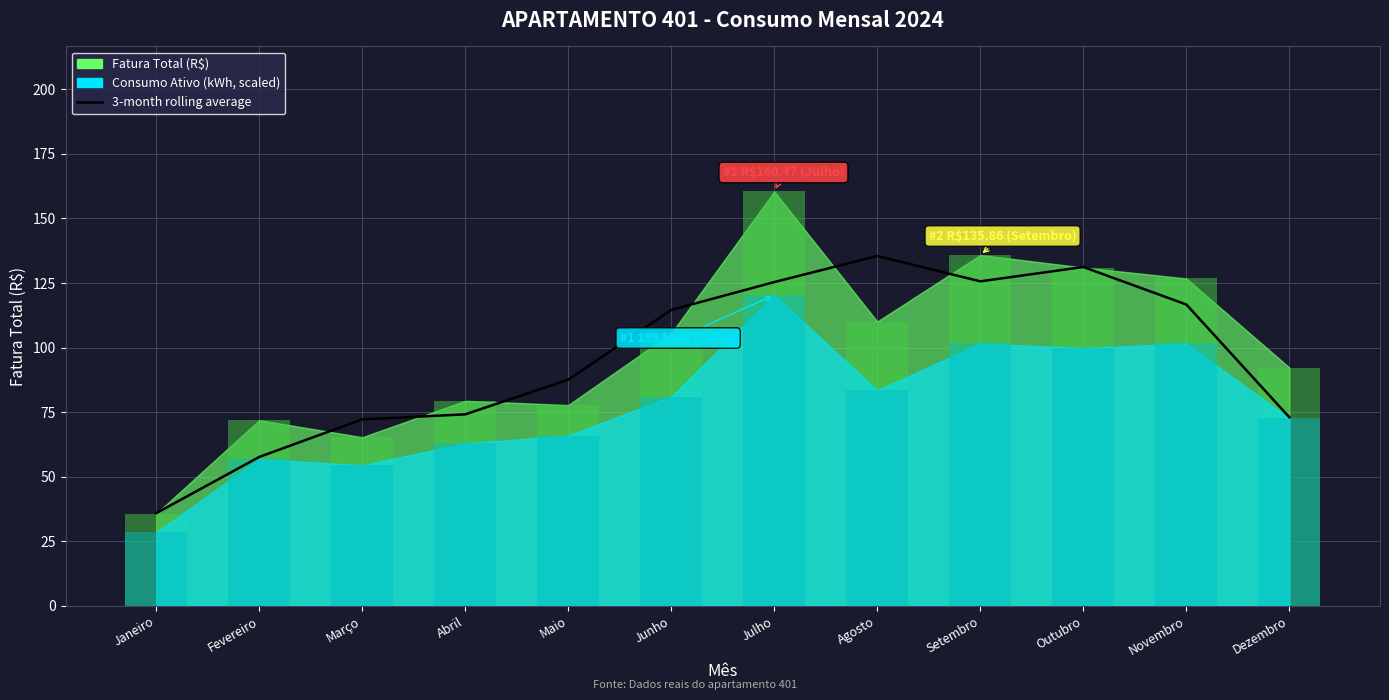

The chart shows a value of 73.0 at Dezembro. True or false?

True